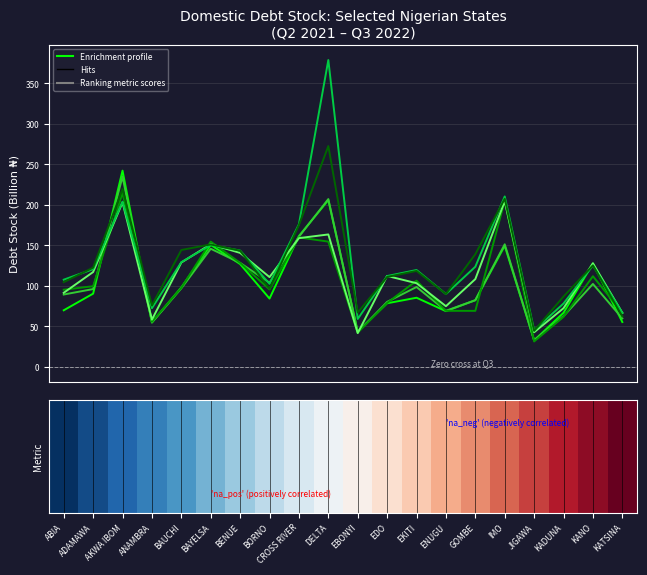

What is the greatest value displayed?

378.9